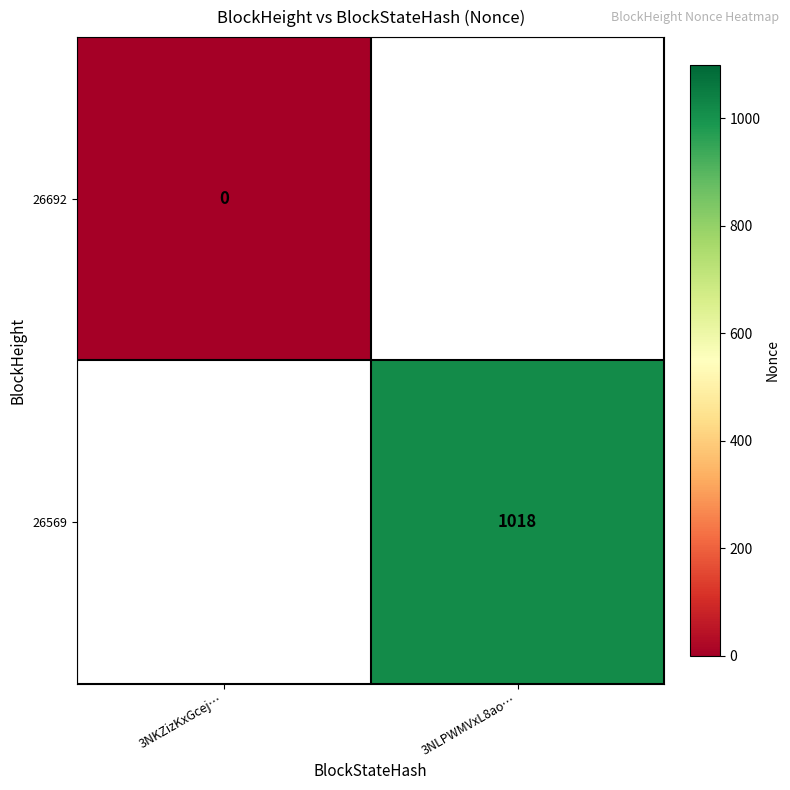

How many distinct data groups are displayed?

2